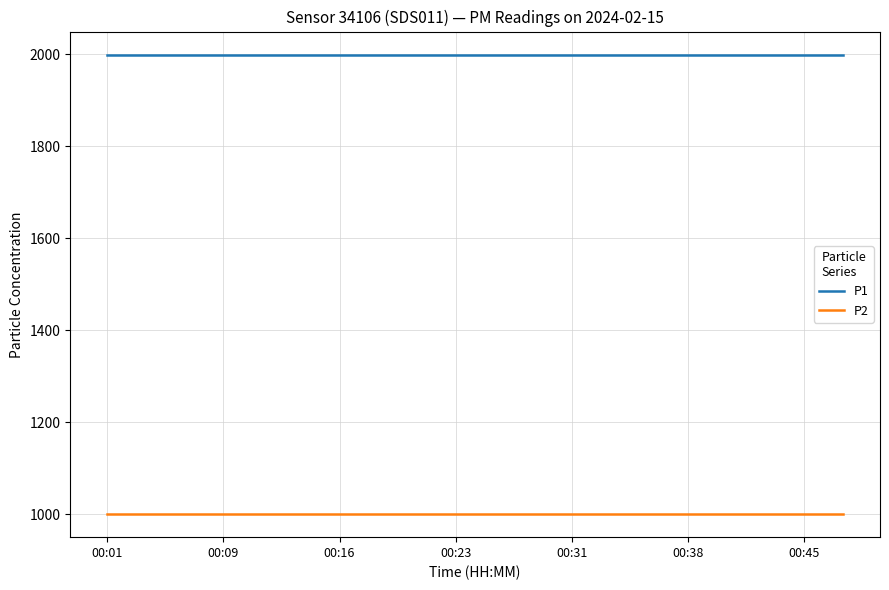

True or false: P1 and P2 intersect in this chart.

False